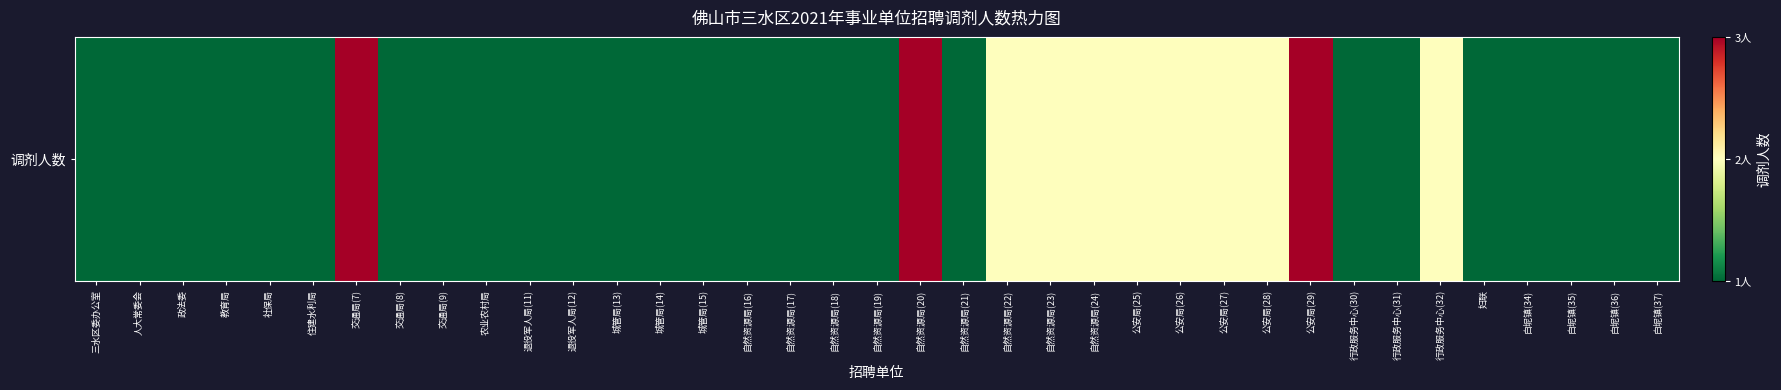

The value at 自然资源局(22) is 2. True or false?

True